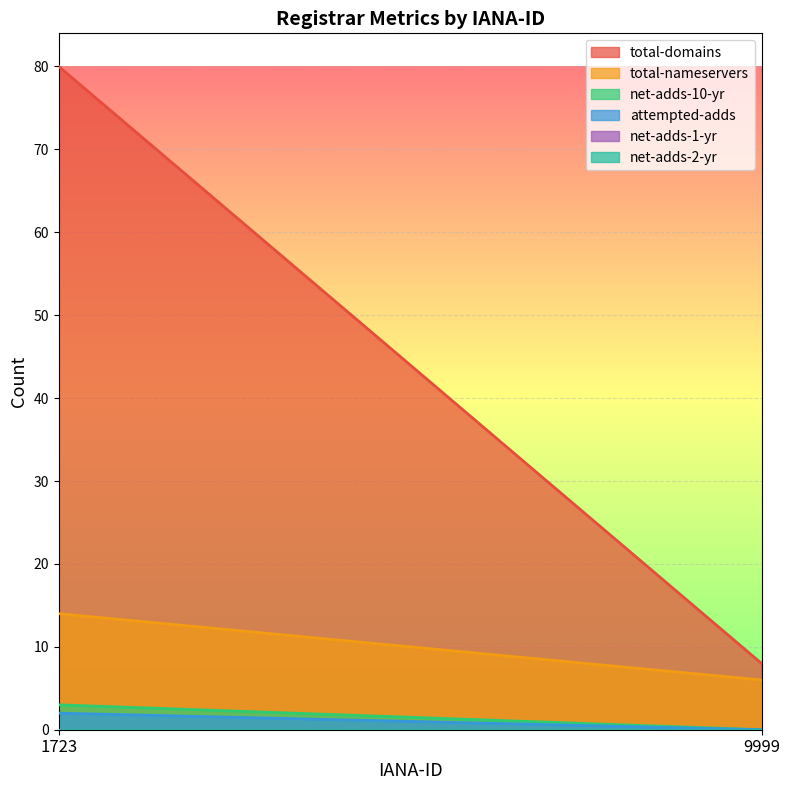

List the series in order of their peak value, lowest first.

net-adds-1-yr, net-adds-2-yr, attempted-adds, net-adds-10-yr, total-nameservers, total-domains